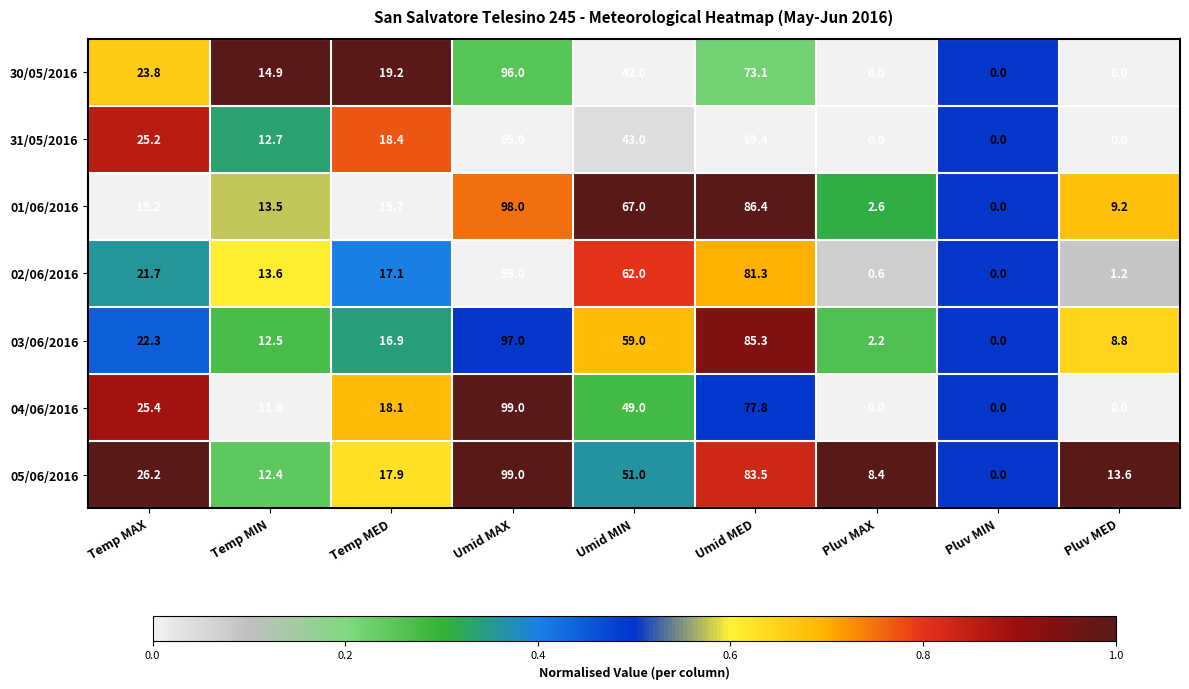

At how many categories does at least one series exceed 35?

3